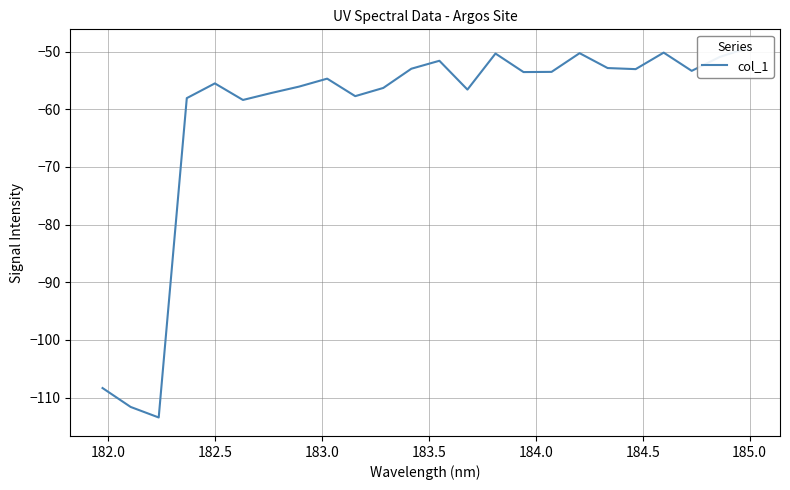

Reading right to left, list all the values displayed in this chart.

-49.3	-50.9	-53.3	-50.2	-53.0	-52.8	-50.3	-53.5	-53.5	-50.3	-56.6	-51.6	-53.0	-56.3	-57.7	-54.7	-56.1	-57.2	-58.4	-55.5	-58.1	-113.4	-111.6	-108.3